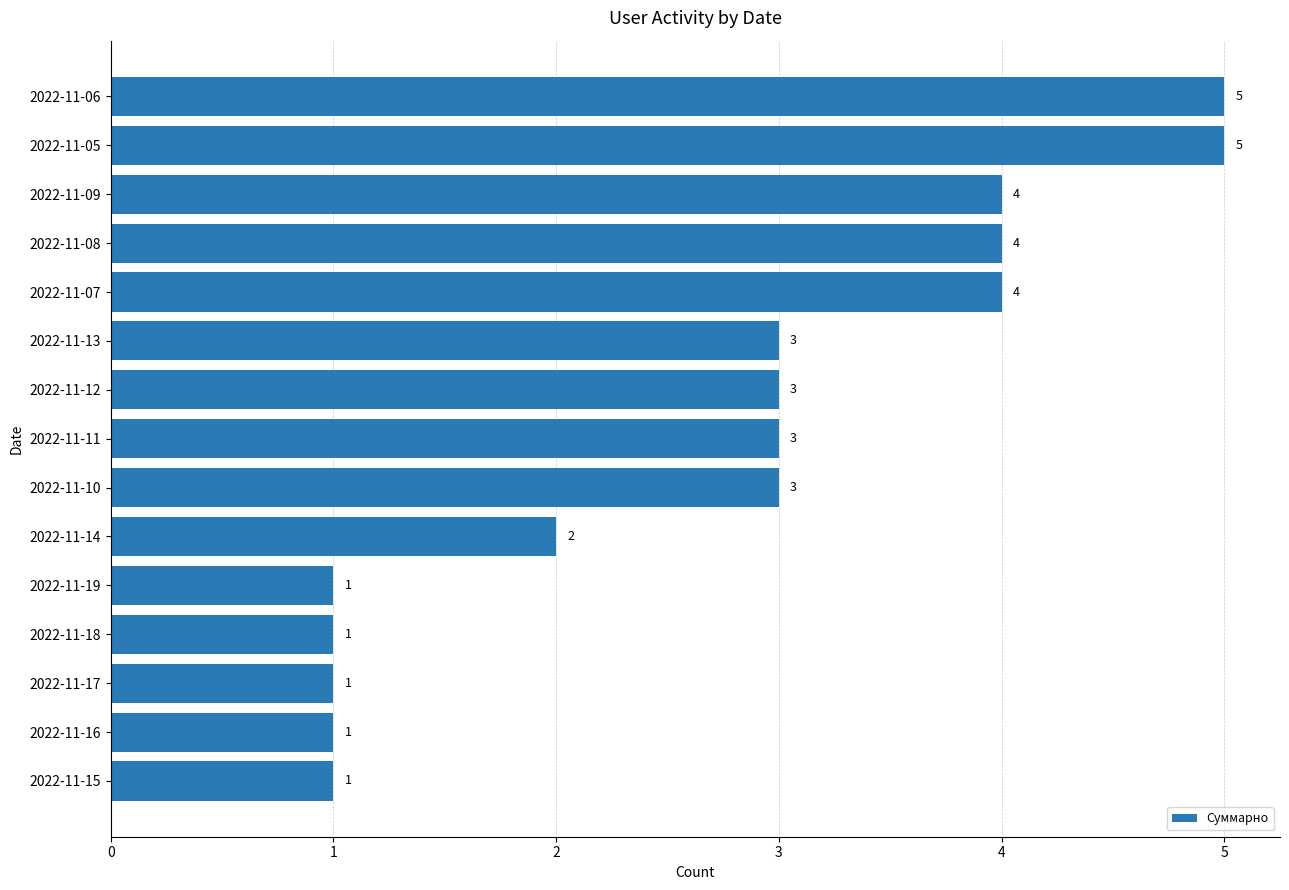

Reading top to bottom, what are all the values shown in this chart?

5	5	4	4	4	3	3	3	3	2	1	1	1	1	1